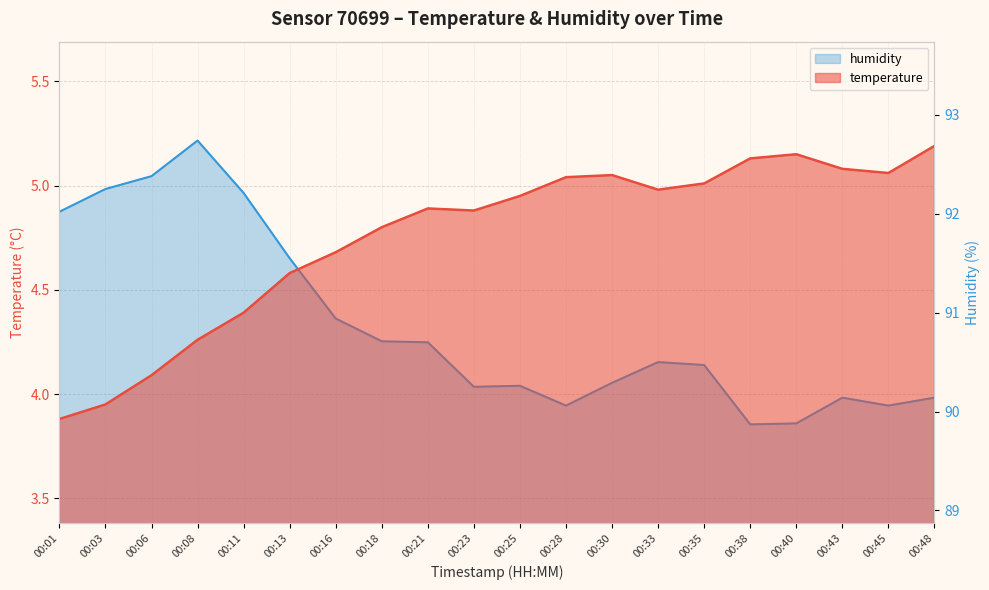

At 00:25, list the series in order from smallest to largest.

humidity, temperature